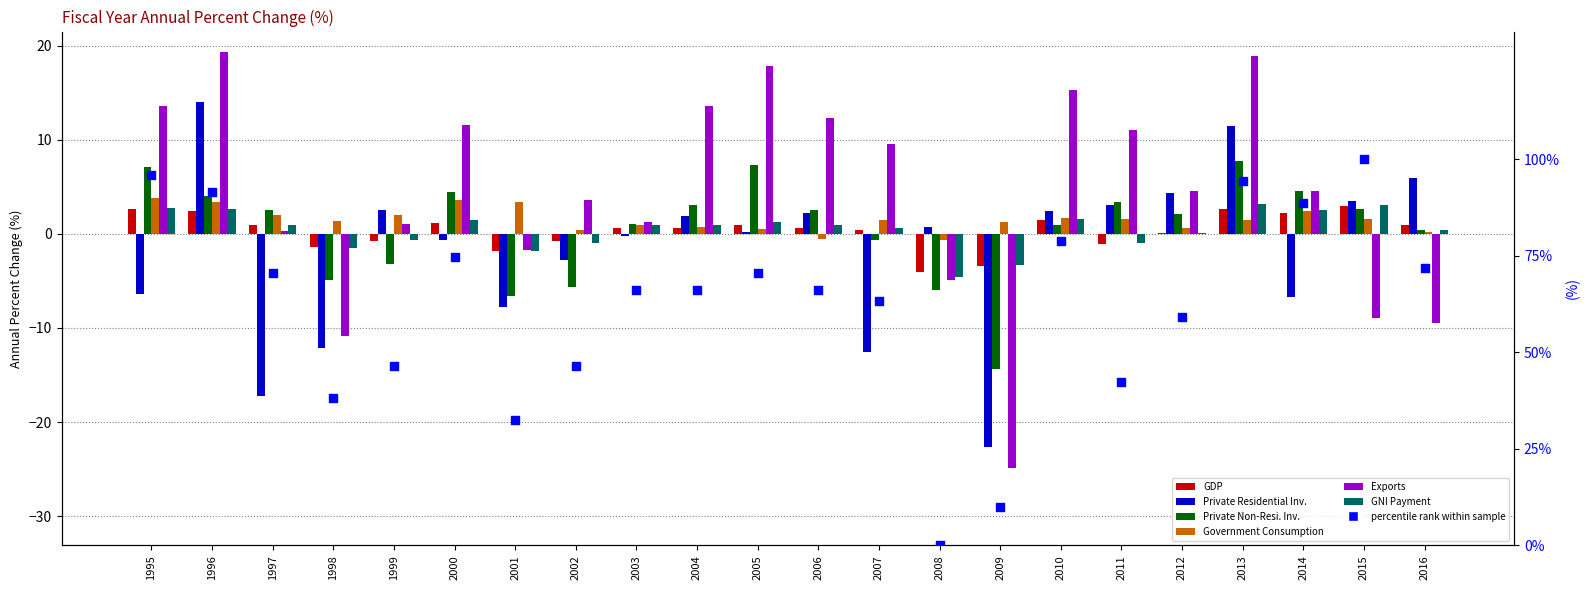

Is the value of GovernmentConsumption at 2016 greater than the value of GDP at 2001?

Yes